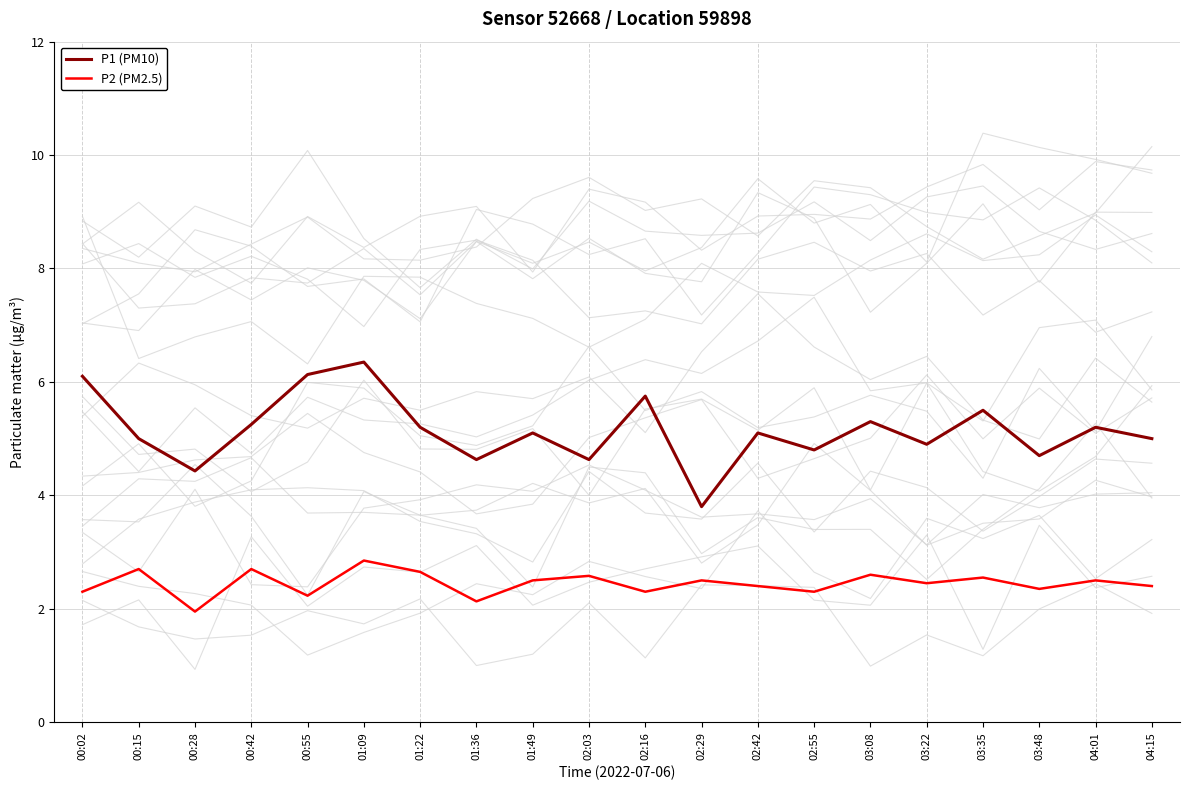

Rank the series at 03:35 from highest to lowest value.

P1 (PM10), P2 (PM2.5)